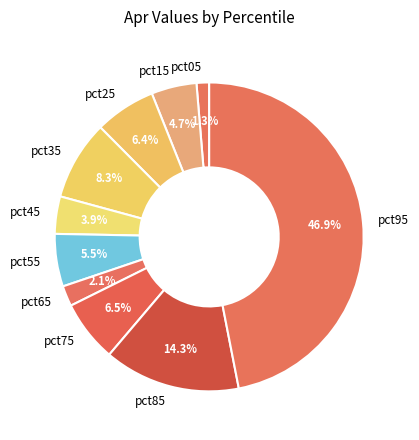

How many slices are in this pie chart?

10